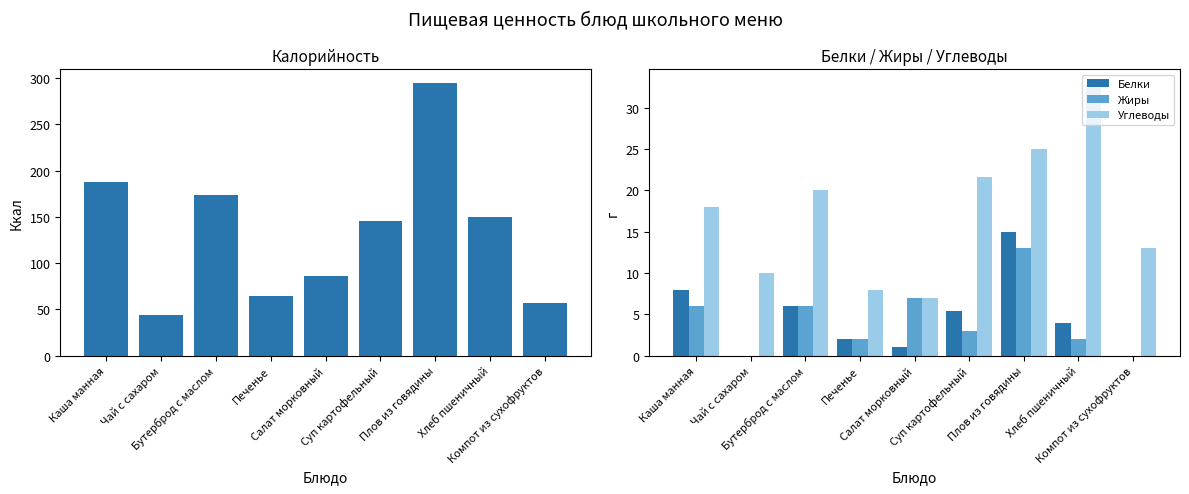

Where is Белки nearest to the value 7?

Каша манная